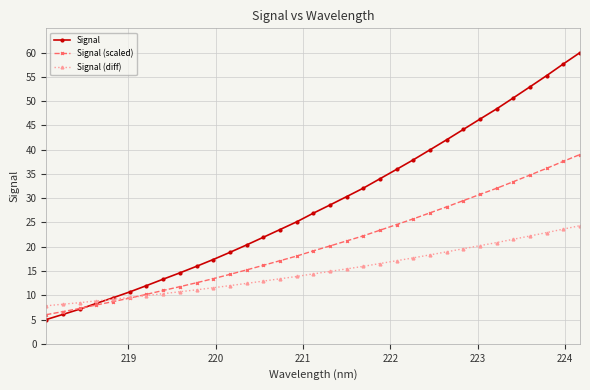

Rank the series by their average value, from lowest to highest.

Signal (diff), Signal (scaled), Signal